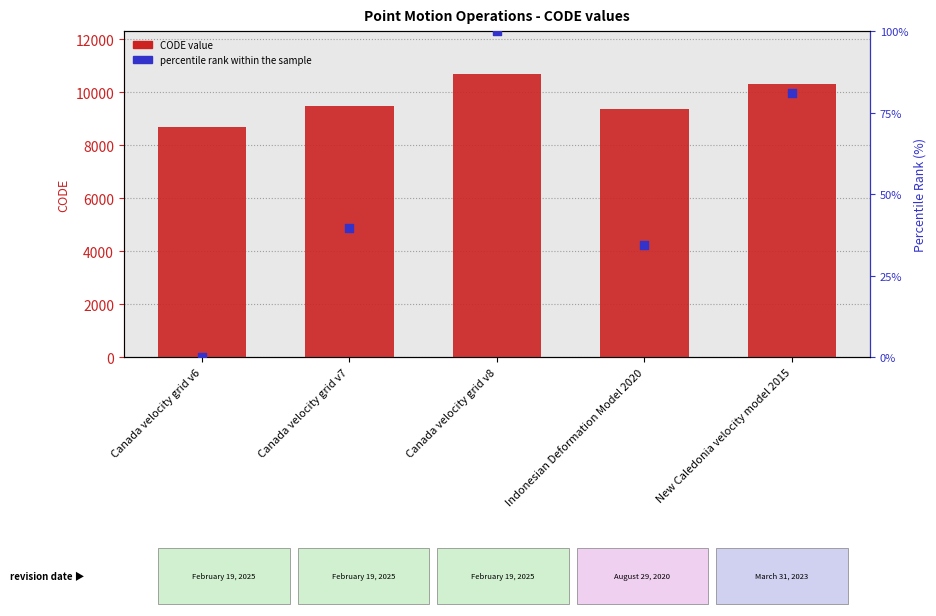

At how many categories does at least one series exceed 4202?

5